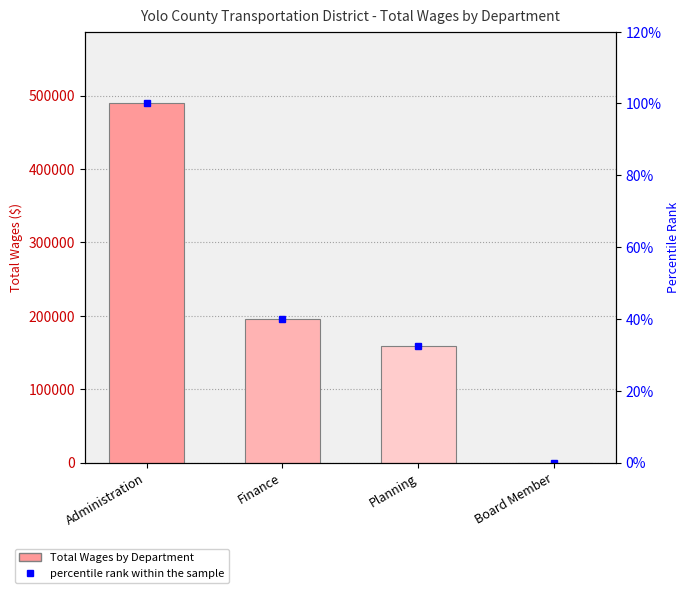

Reading left to right, what are all the values shown in this chart?

Total Wages: Administration=489153.0	Finance=195795.0	Planning=159421.0	Board Member=0.0
percentile rank within the sample: Administration=100.0	Finance=40.0	Planning=32.6	Board Member=0.0